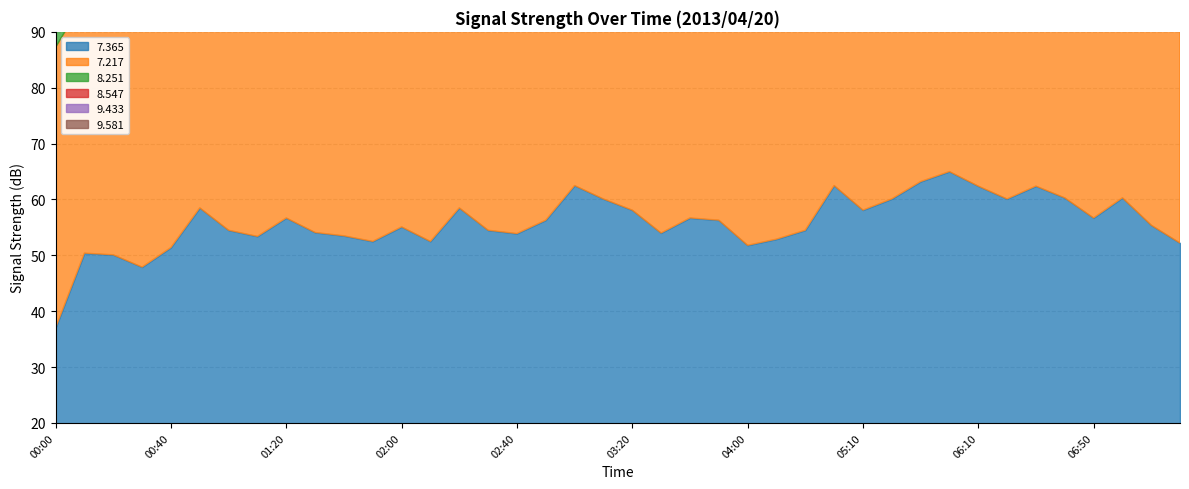

Does the chart have visible grid lines?

Yes